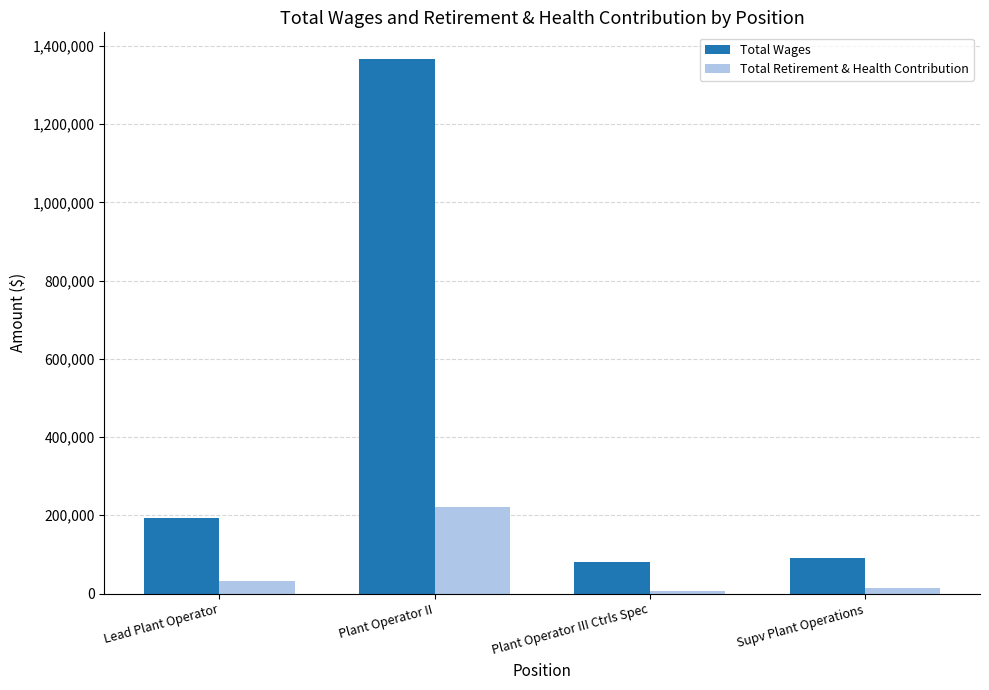

Count the number of data series in this chart.

2